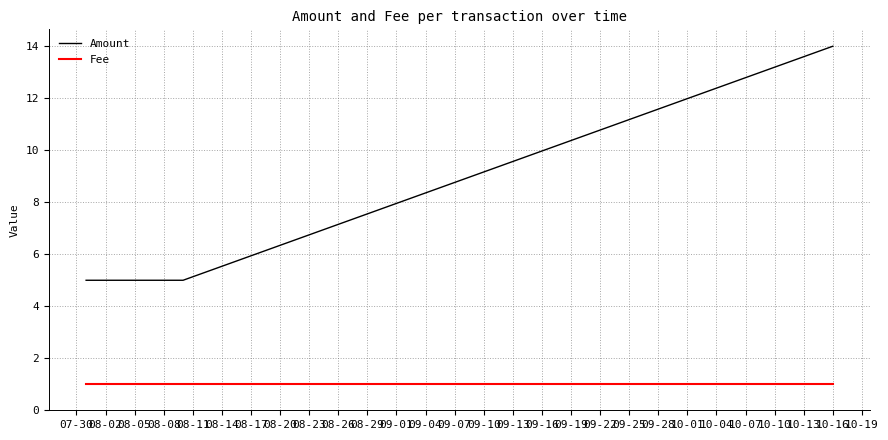

What is the sum of all Amount values?

29